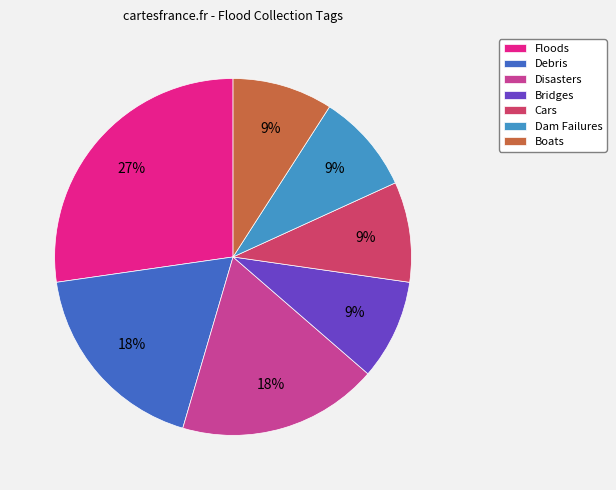

Do Dam Failures and Floods together represent more than half of the pie?

No